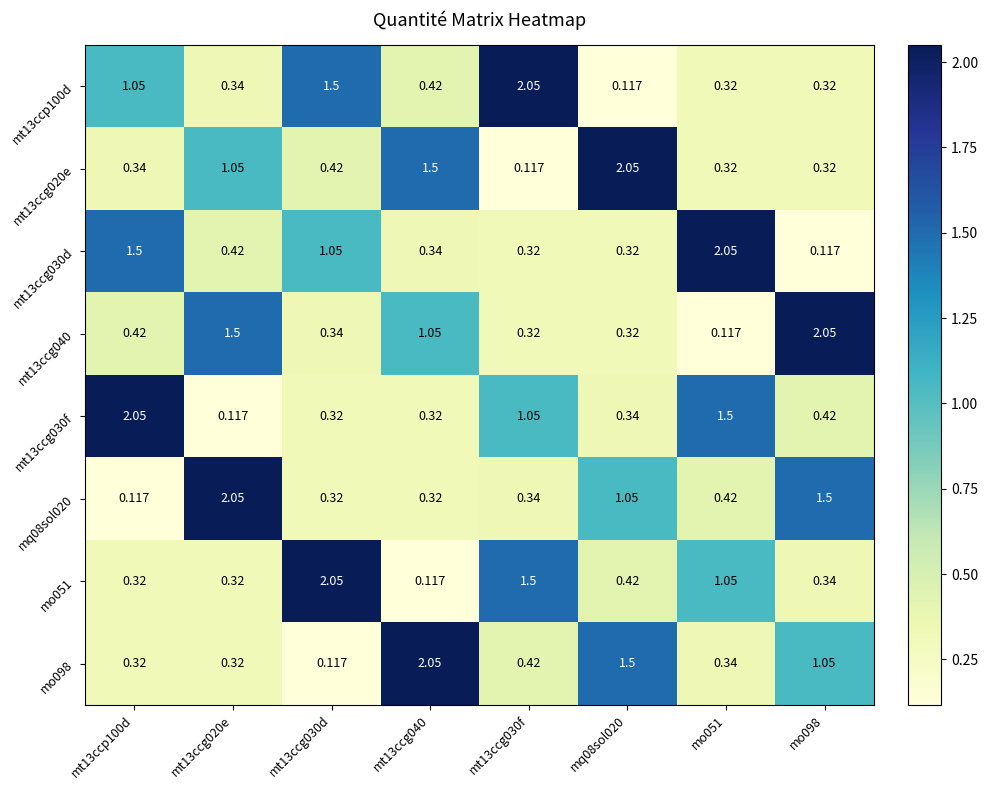

Is the value of mq08sol020 at mo098 greater than the value of mt13ccp100d at mq08sol020?

Yes